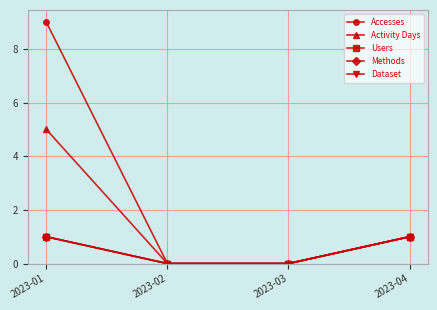

Reading right to left, what are all the values shown in this chart?

Accesses: 1	0	0	9
Activity Days: 1	0	0	5
Users: 1	0	0	1
Methods: 1	0	0	1
Dataset: 1	0	0	1